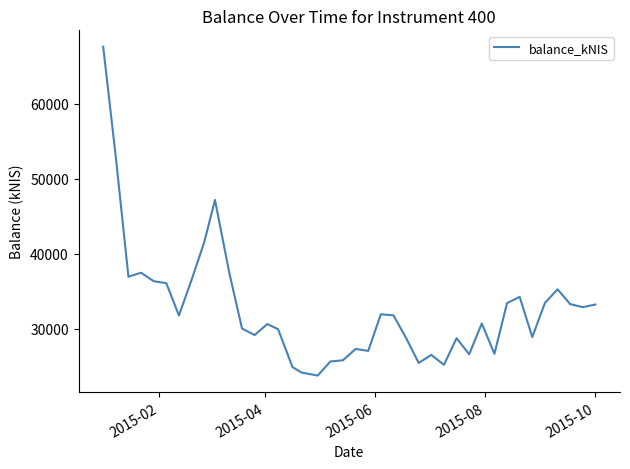

What is the difference between the maximum and minimum values?

43860.5